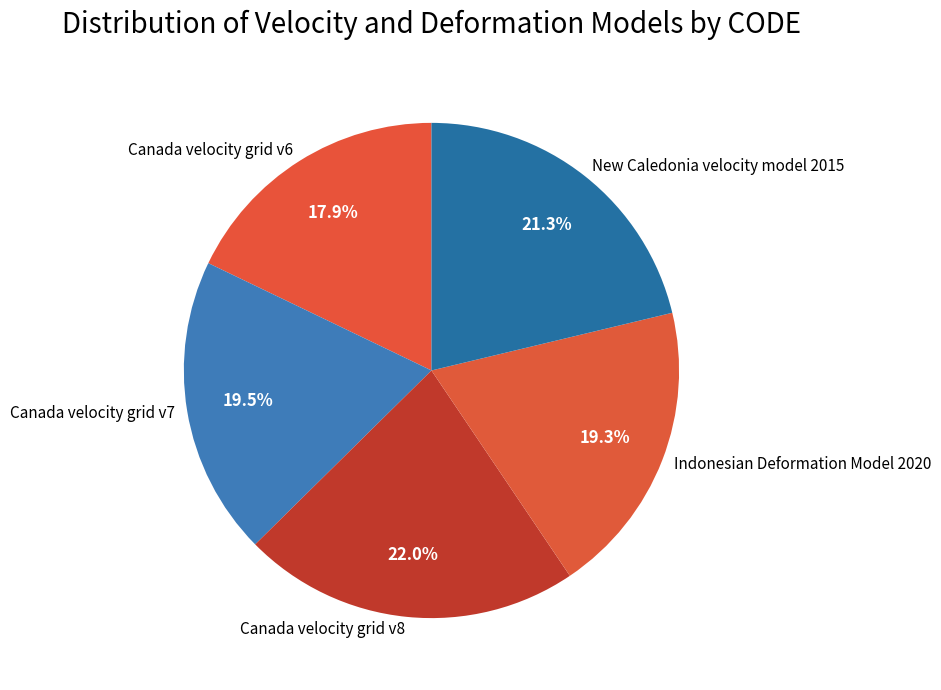

True or false: Canada velocity grid v6 accounts for 18% of the total.

True